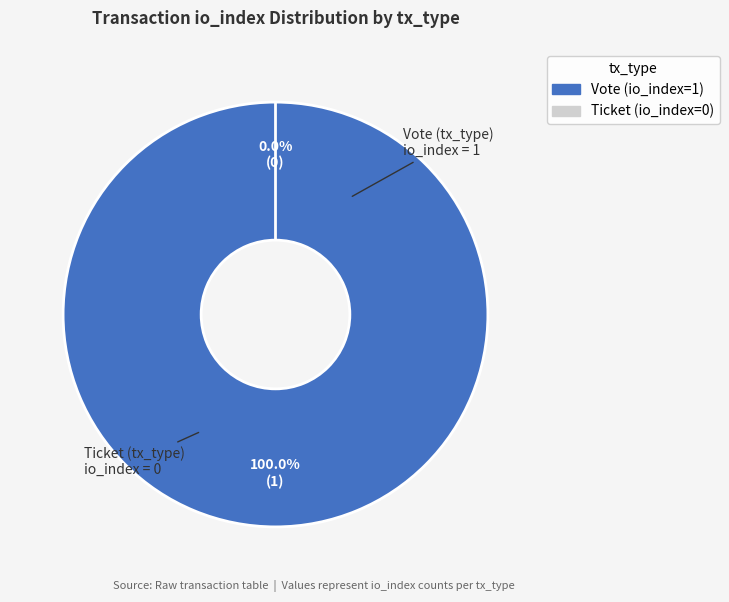

How many slices are in this pie chart?

2